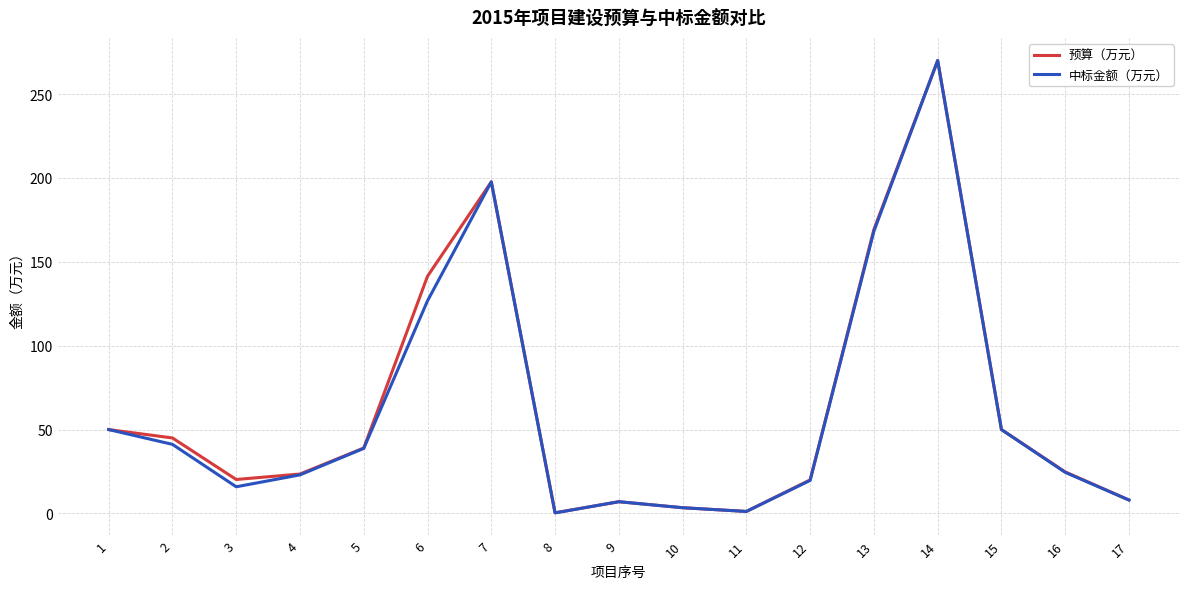

Count the number of categories in the chart.

17